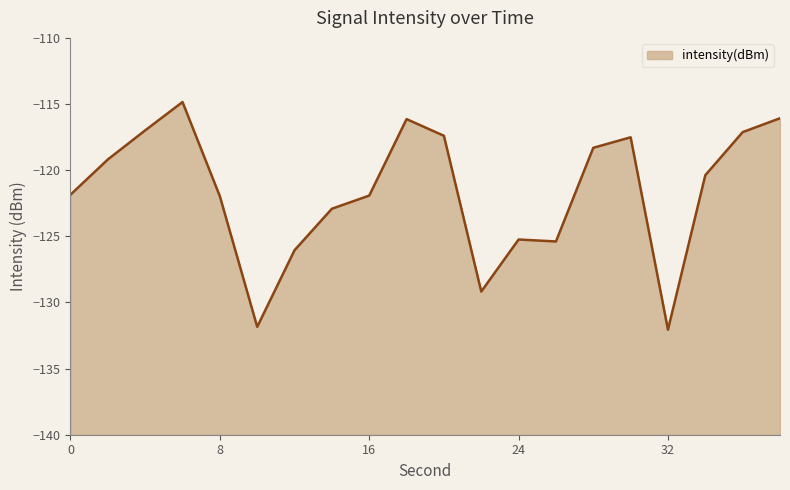

What is the value of the 19th point from the left?

-117.1